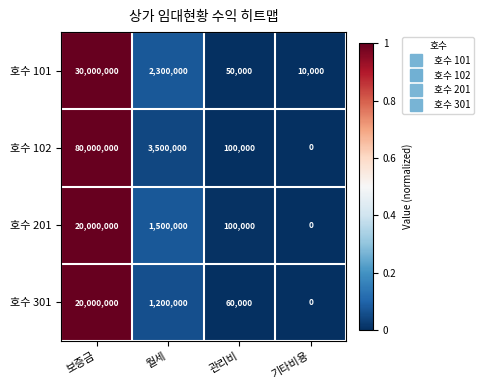

Reading right to left, list all the values displayed in this chart.

호수 101: 10000	50000	2300000	30000000
호수 102: 0	100000	3500000	80000000
호수 201: 0	100000	1500000	20000000
호수 301: 0	60000	1200000	20000000